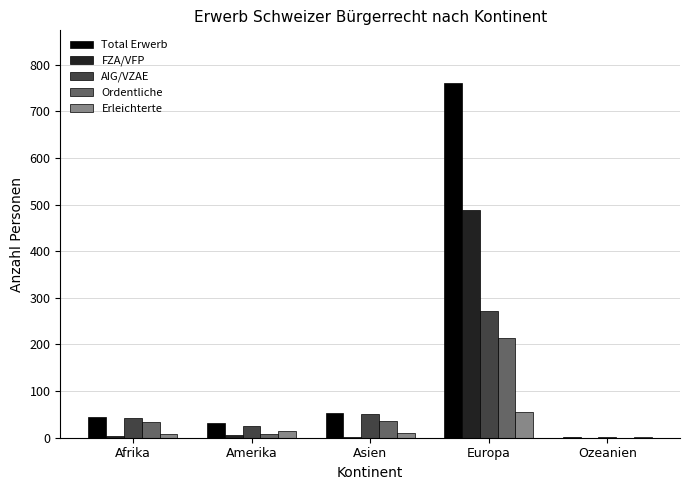

Which series changed the most between Europa and Ozeanien?

Total Erwerb